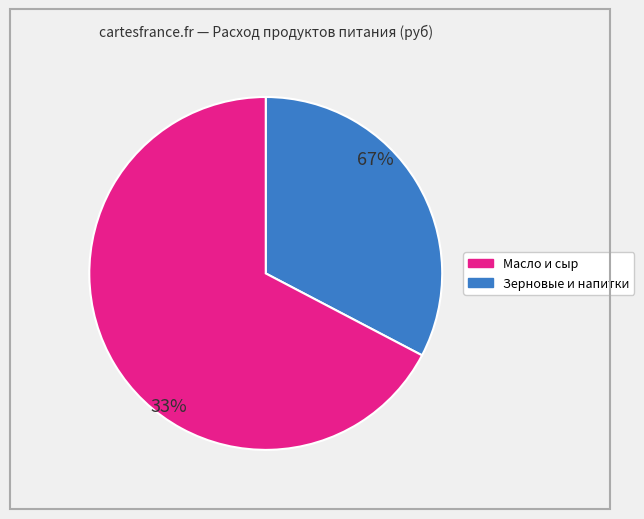

Is it true that сахар is 2% of the pie?

False